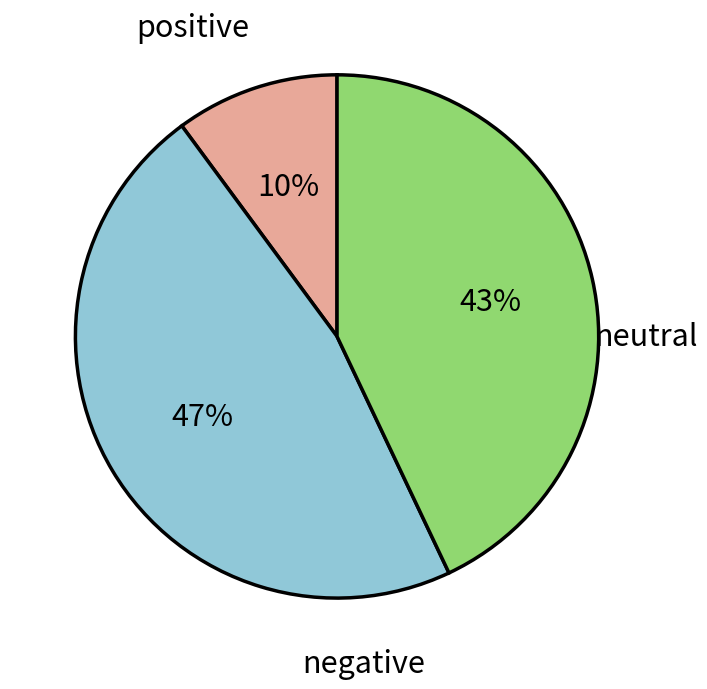

Is there a majority slice in this chart?

No